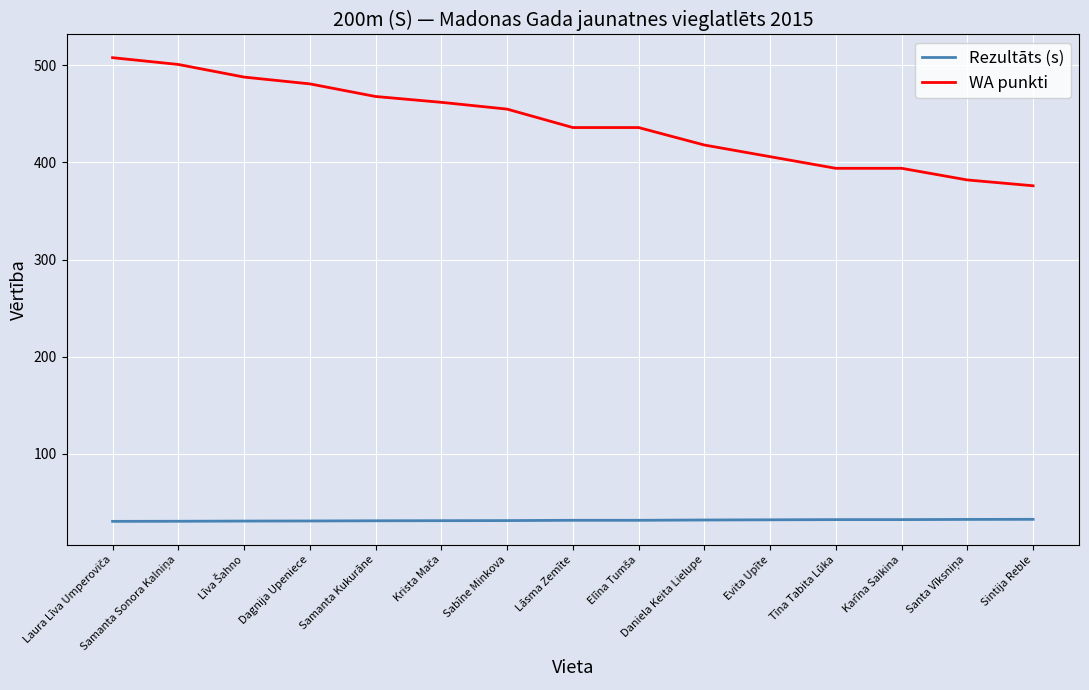

Which series has the largest range (max minus min)?

WA punkti